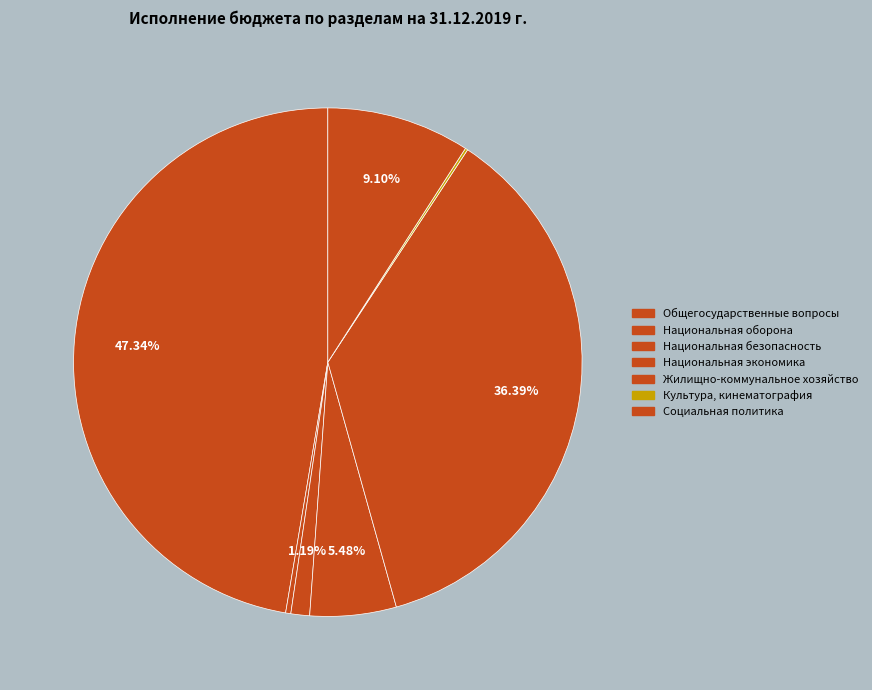

Is there any slice that represents more than half of the pie?

No